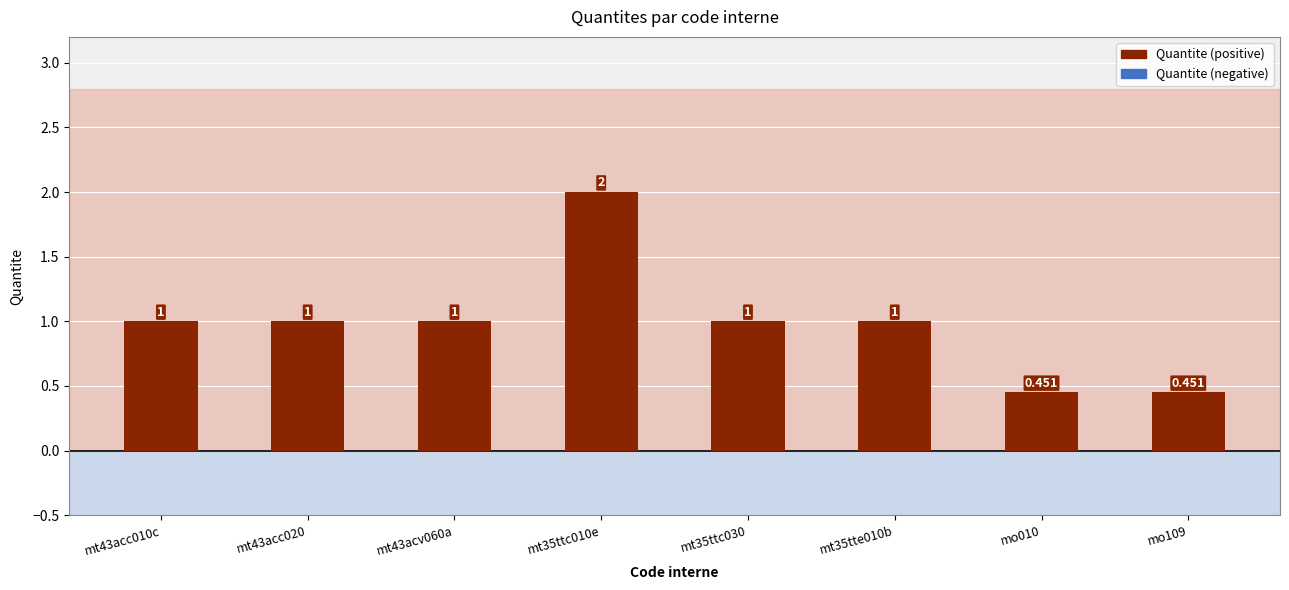

How many bars are there in total?

8